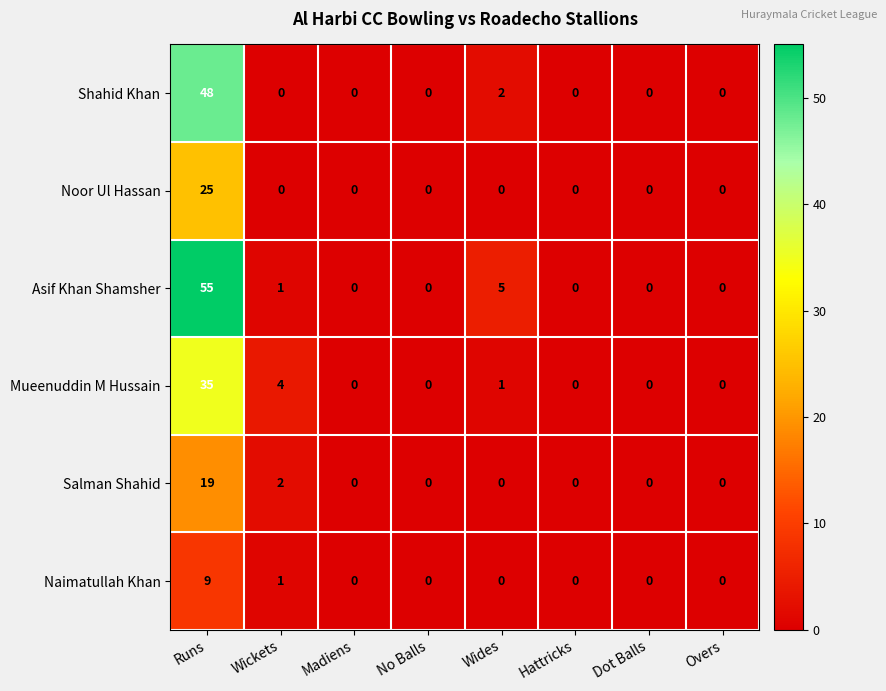

Rank the series by their maximum value, from lowest to highest.

Naimatullah Khan, Salman Shahid, Noor Ul Hassan, Mueenuddin M Hussain, Shahid Khan, Asif Khan Shamsher